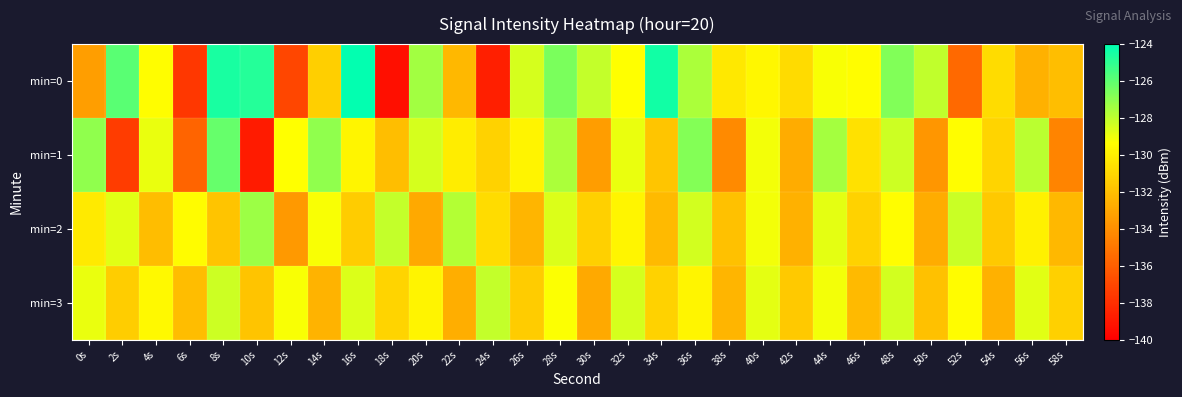

Which series has the largest range (max minus min)?

min=0